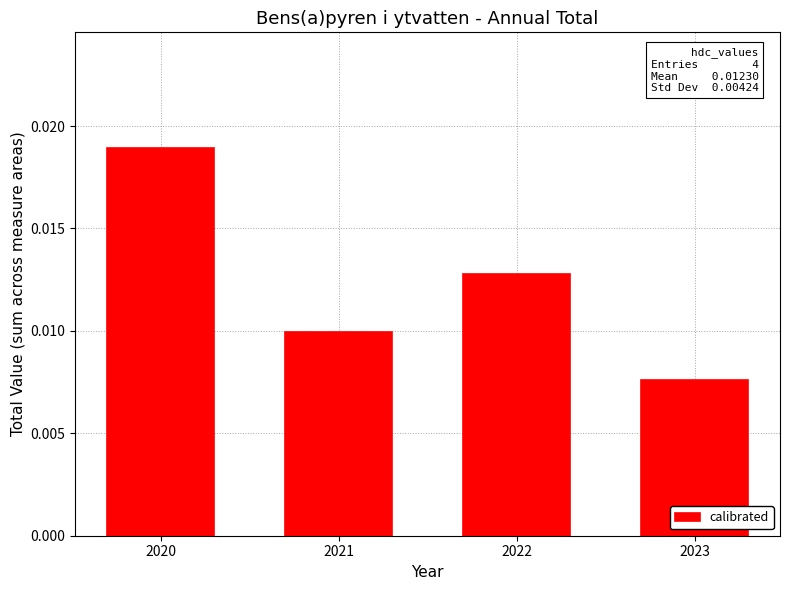

Are the bars horizontal?

No